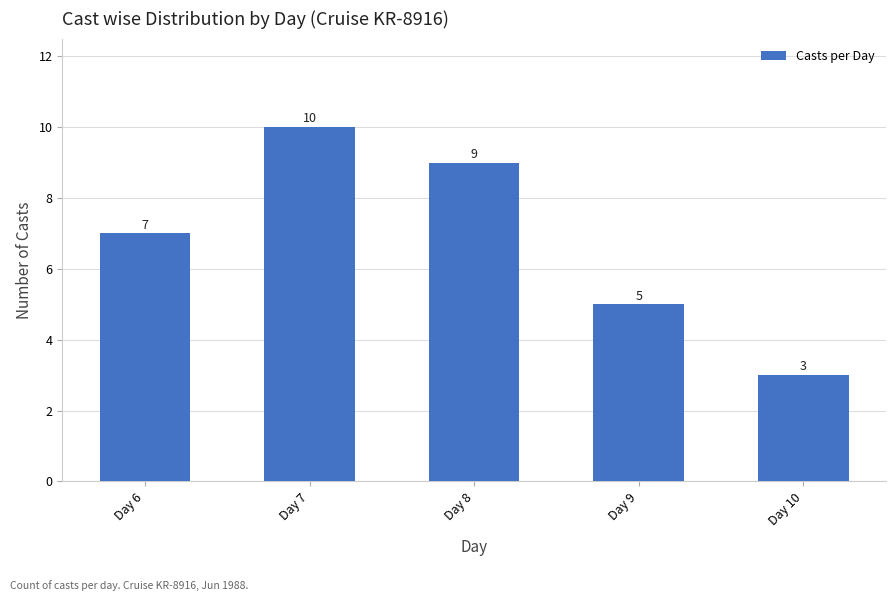

What is the ratio of the value at Day 7 to the value at Day 6?

1.4